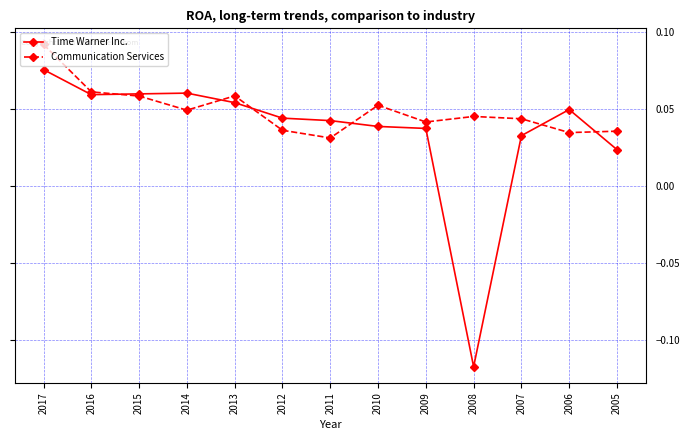

Rank the series at 2011 from highest to lowest value.

Time Warner Inc., Communication Services